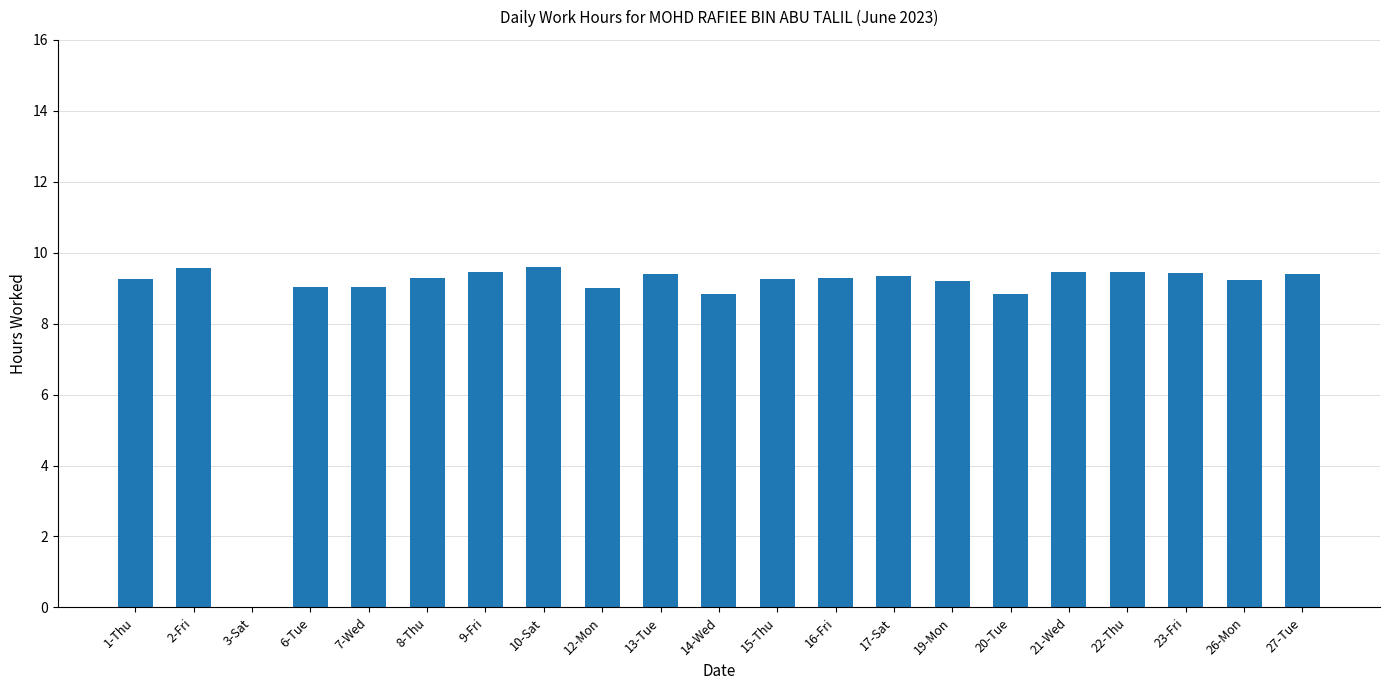

What is the sum of all values?

185.3